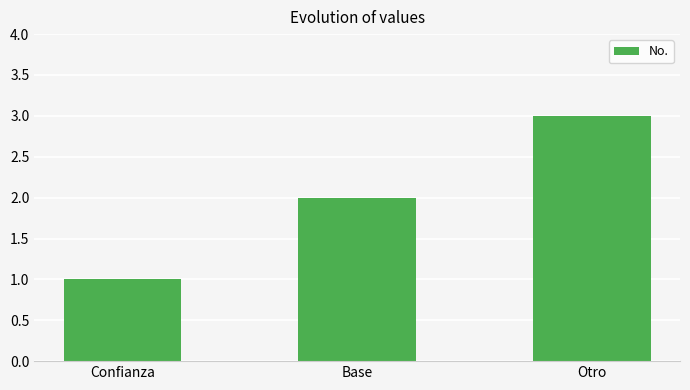

Reading left to right, transcribe all the data shown in this chart.

Confianza=1	Base=2	Otro=3